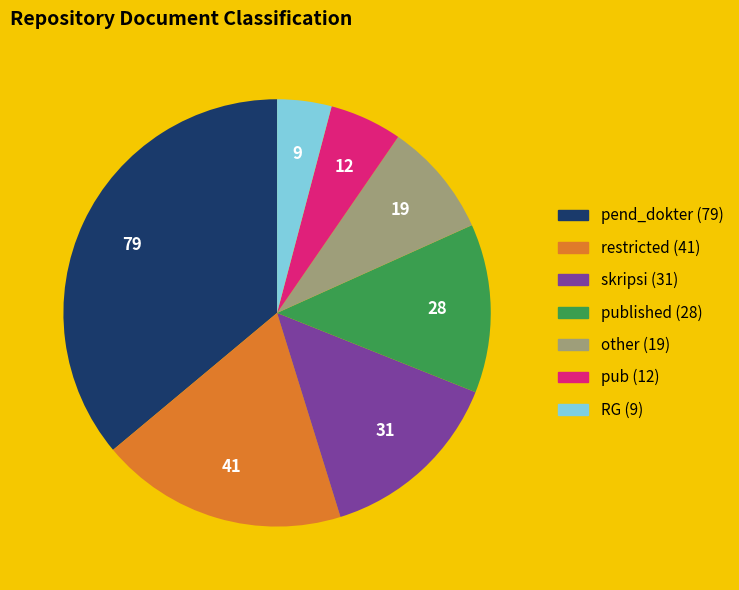

Does pub (12) account for over 50% of the chart?

No